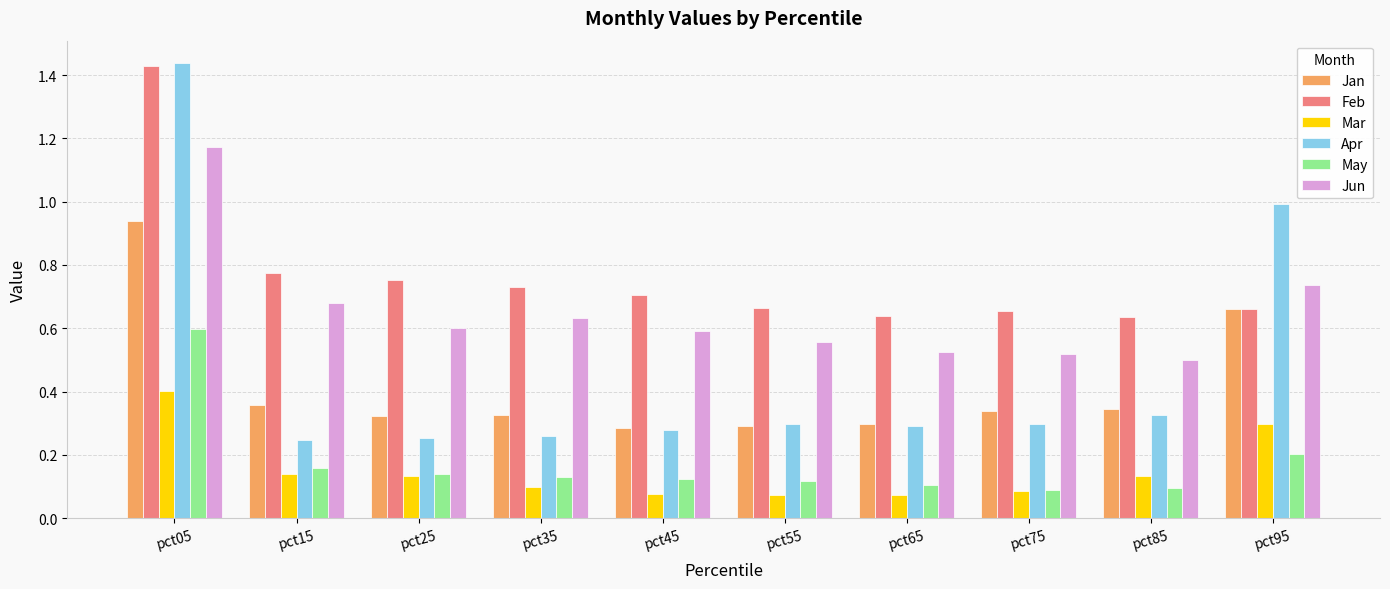

Which series has the largest range (max minus min)?

Apr